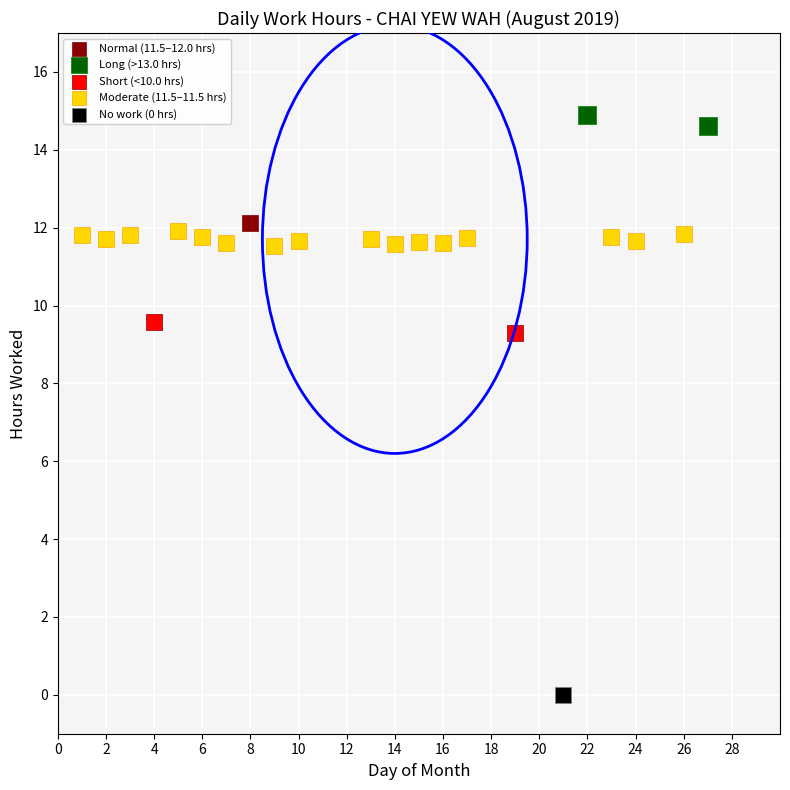

What are all the series names shown in the legend?

Normal (11.5–12.0 hrs), Long (>13.0 hrs), Short (<10.0 hrs), Moderate (11.5–11.5 hrs), No work (0 hrs)